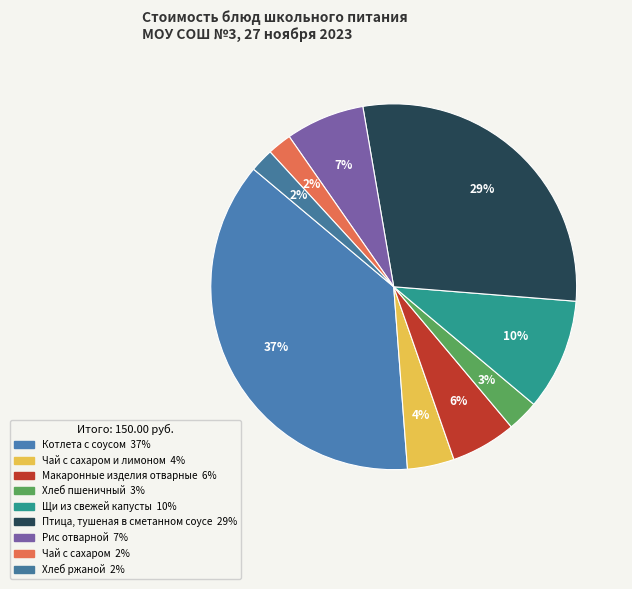

Is there any slice that represents more than half of the pie?

No